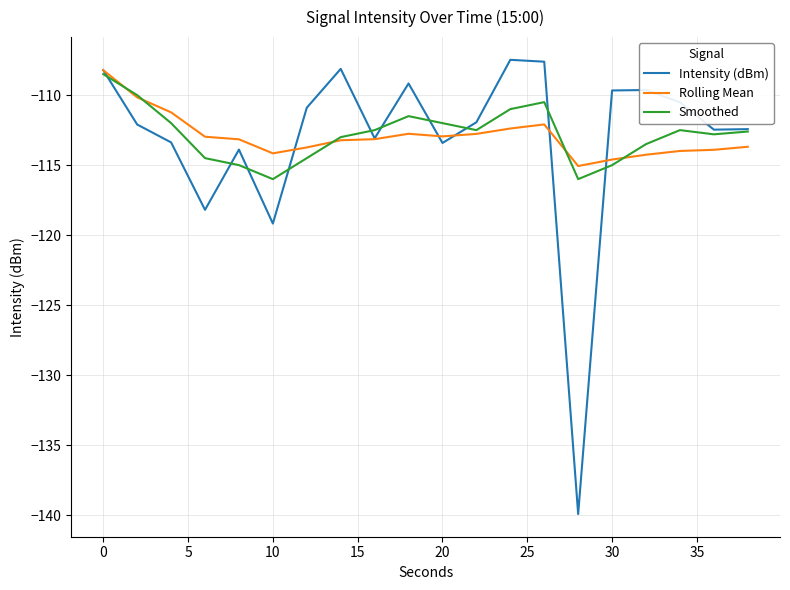

What is the minimum value shown in the chart?

-139.9